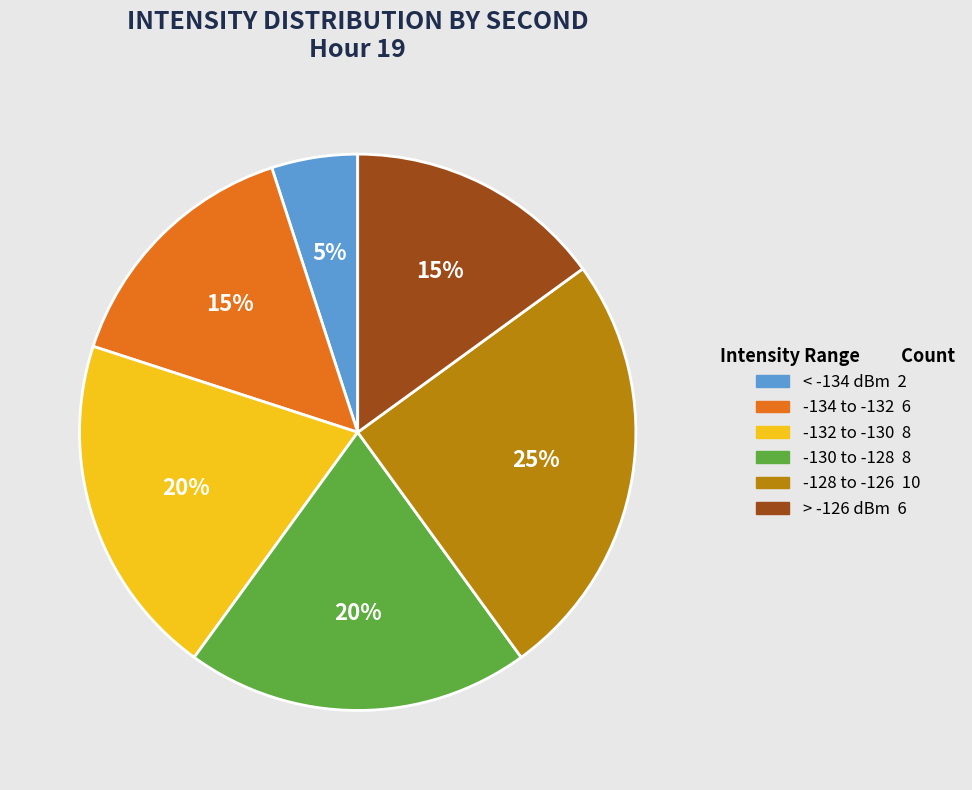

To the nearest percent, what is the average slice percentage?

17%